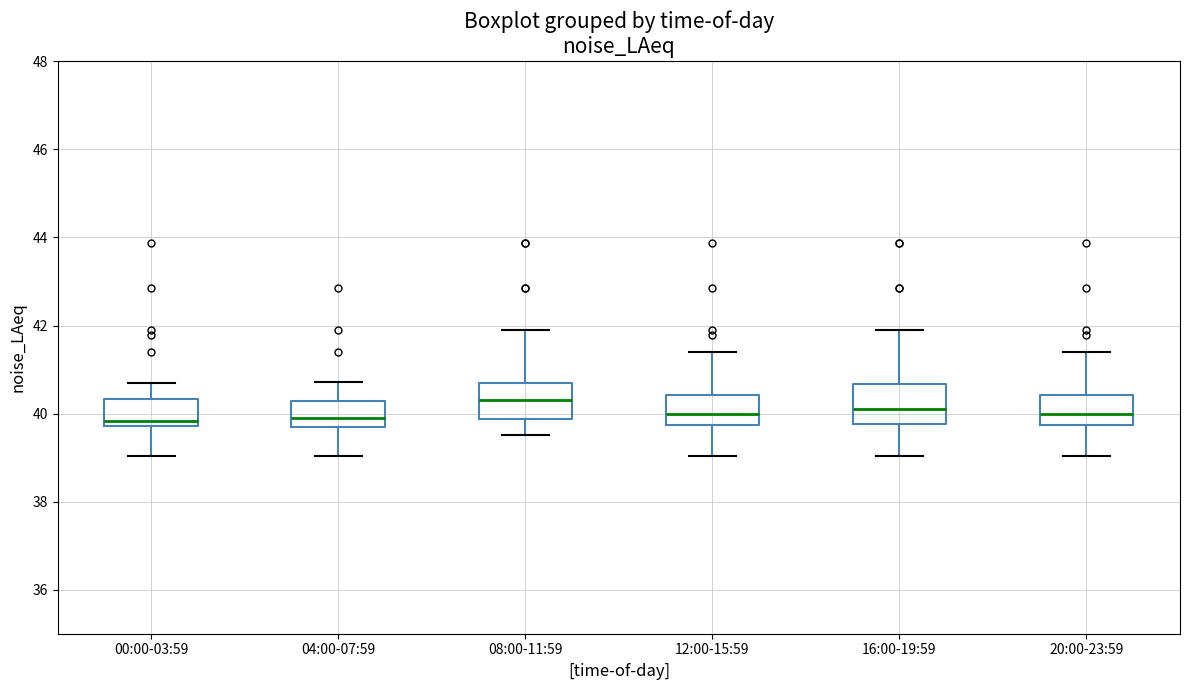

Reading left to right, transcribe this box plot: for each box, give where its median line is, the range the box spans, and where its two whiskers end, as read against the y-axis. The values are not printed on the chart, so give them approximately, as read against the axis.

00:00-03:59: median 39.8 (just above the box's lower edge), box 39.8 to 40.4, whiskers 39.0 to 40.6
04:00-07:59: median 40.0, box 39.8 to 40.2, whiskers 39.0 to 40.8
08:00-11:59: median 40.4, box 39.8 to 40.8, whiskers 39.6 to 42.0
12:00-15:59: median 40.0, box 39.8 to 40.4, whiskers 39.0 to 41.4
16:00-19:59: median 40.0, box 39.8 to 40.6, whiskers 39.0 to 42.0
20:00-23:59: median 40.0, box 39.8 to 40.4, whiskers 39.0 to 41.4